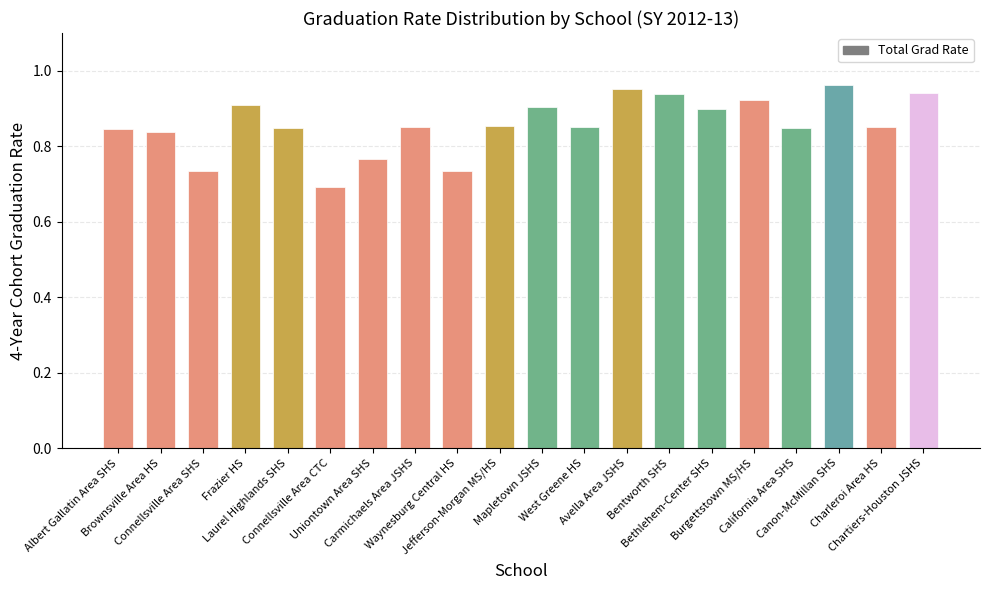

How many bars are there in total?

20